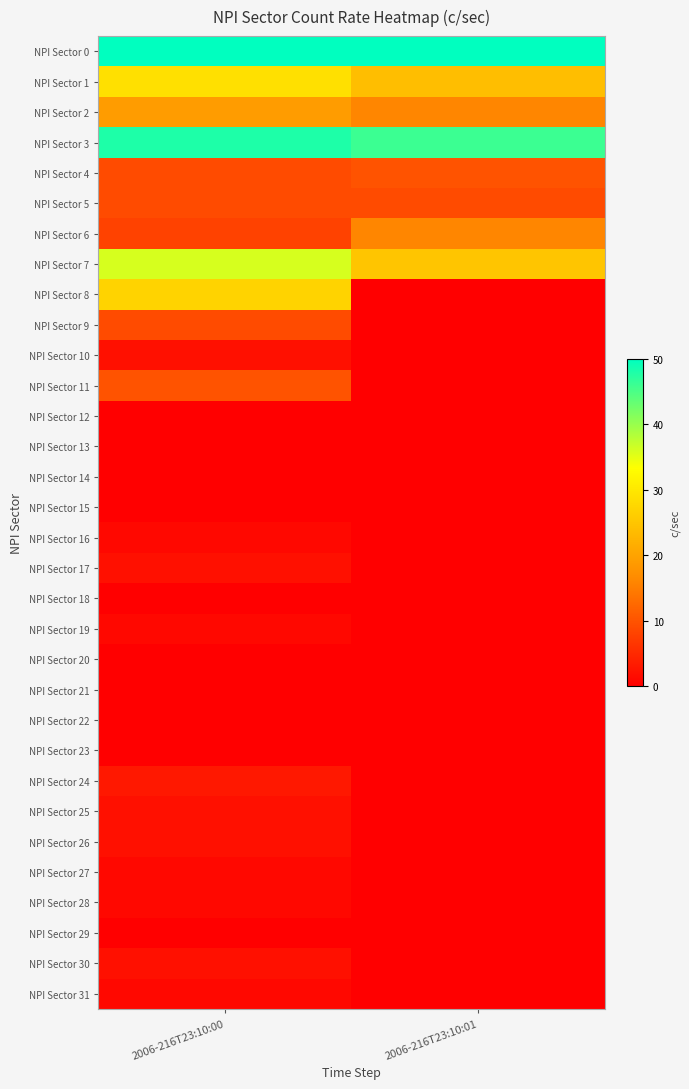

What is the spread (max minus min) of values at 2006-216T23:10:01?

50